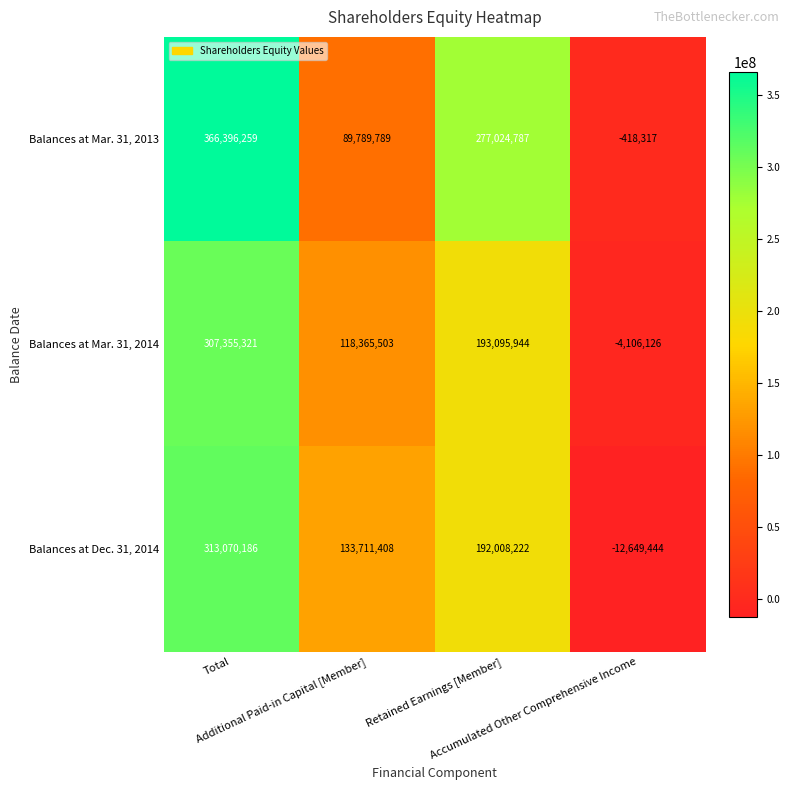

What is the minimum value shown in the chart?

-12649444